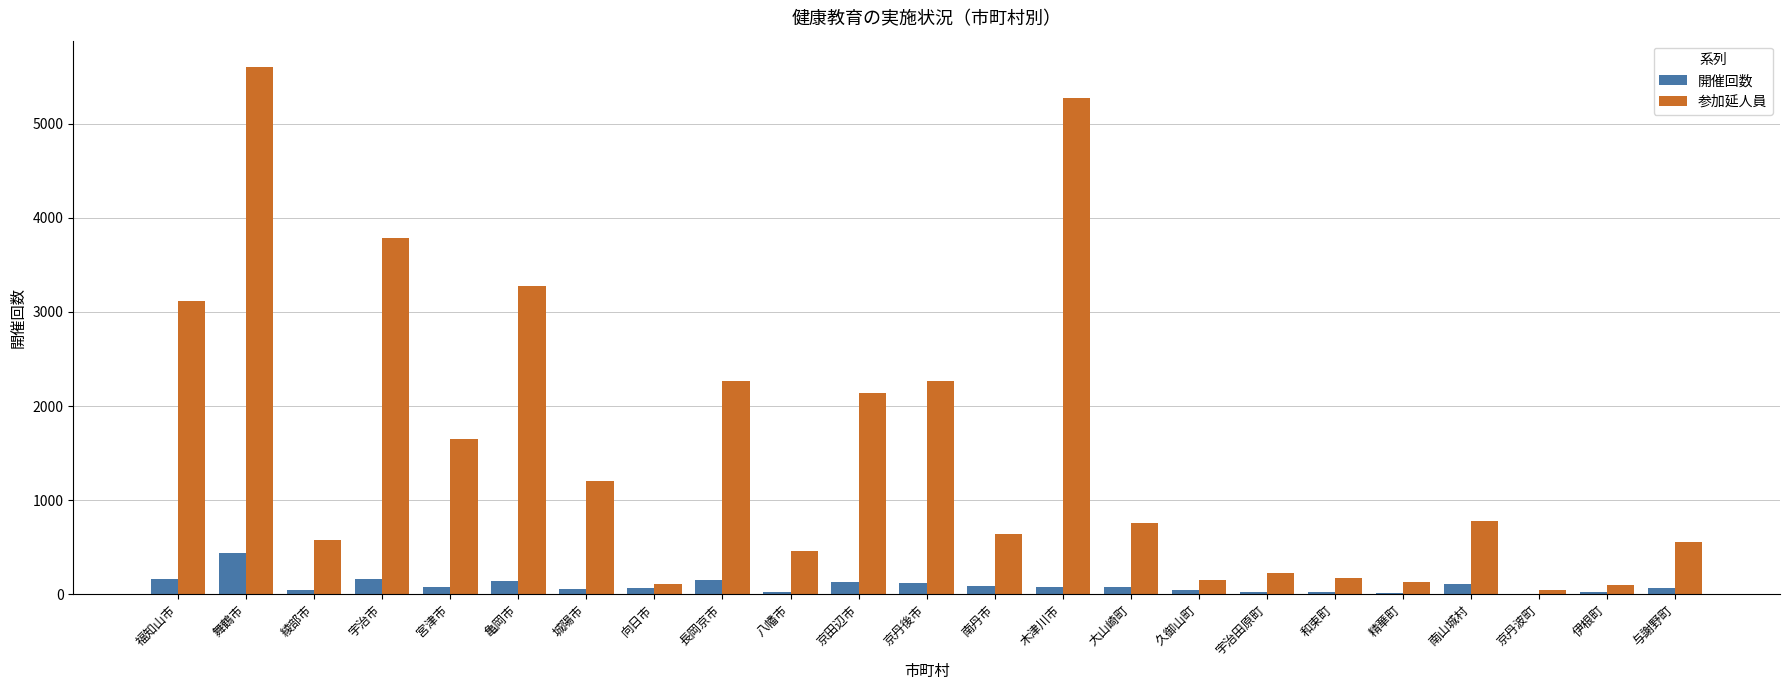

What value does the 開催回数 series have at 京田辺市?

135